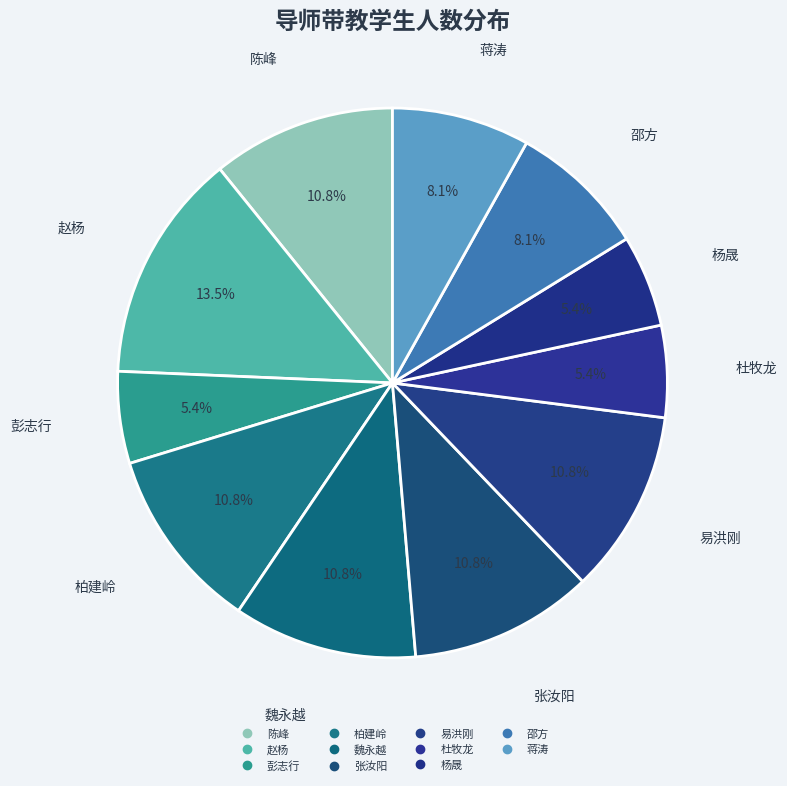

How many segments does this pie chart have?

11